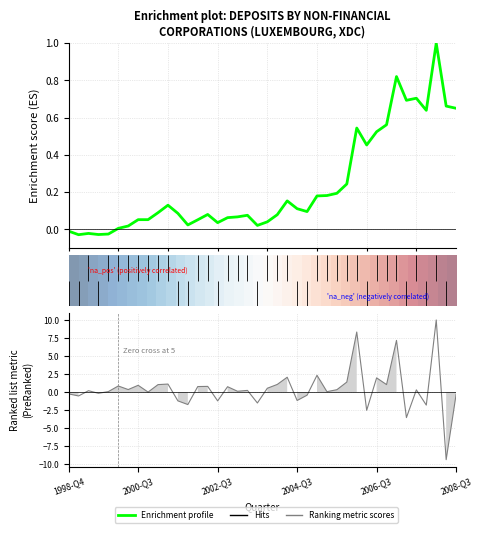

Which series ends up on top after the final intersection of Ranking metric scores and Enrichment profile?

Enrichment profile